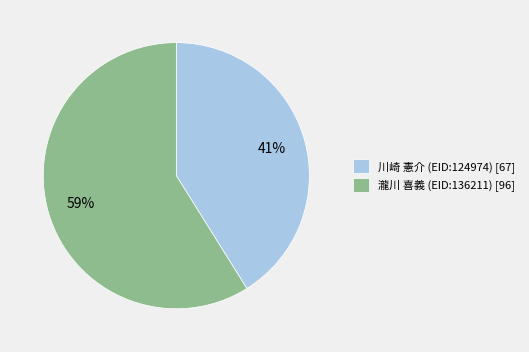

How many slices are in this pie chart?

2